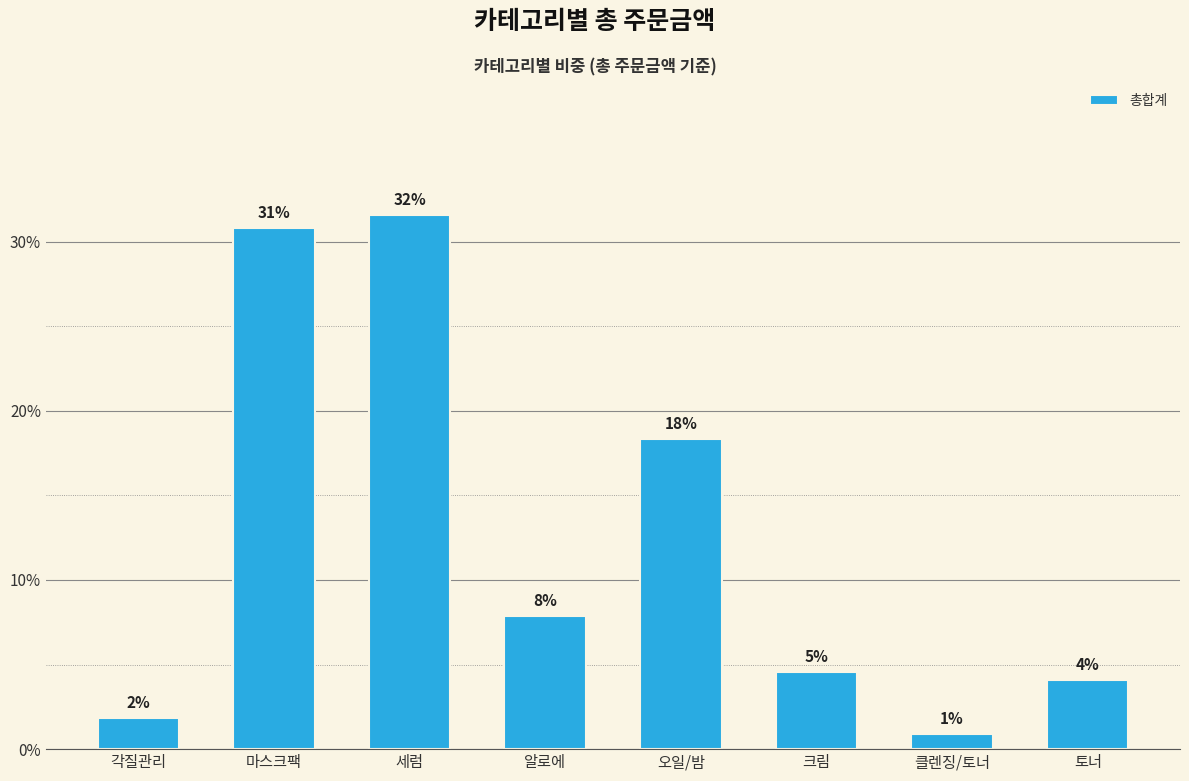

Does the chart contain any negative values?

No